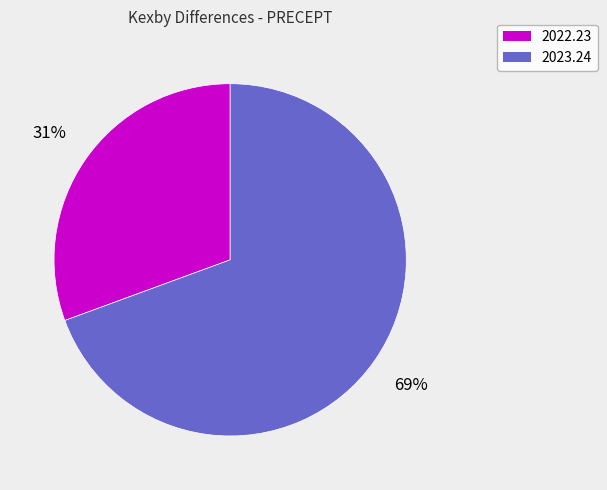

To the nearest percent, what is the combined percentage of 2022.23 and 2023.24?

100%